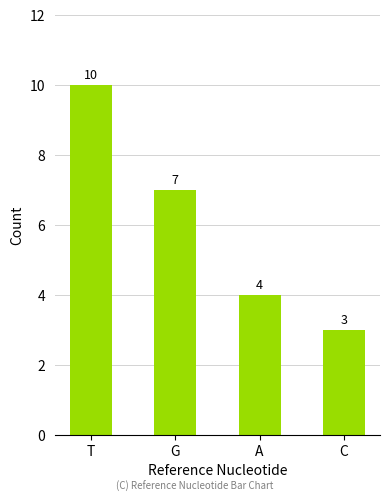

The chart shows a value of 3 at C. True or false?

True